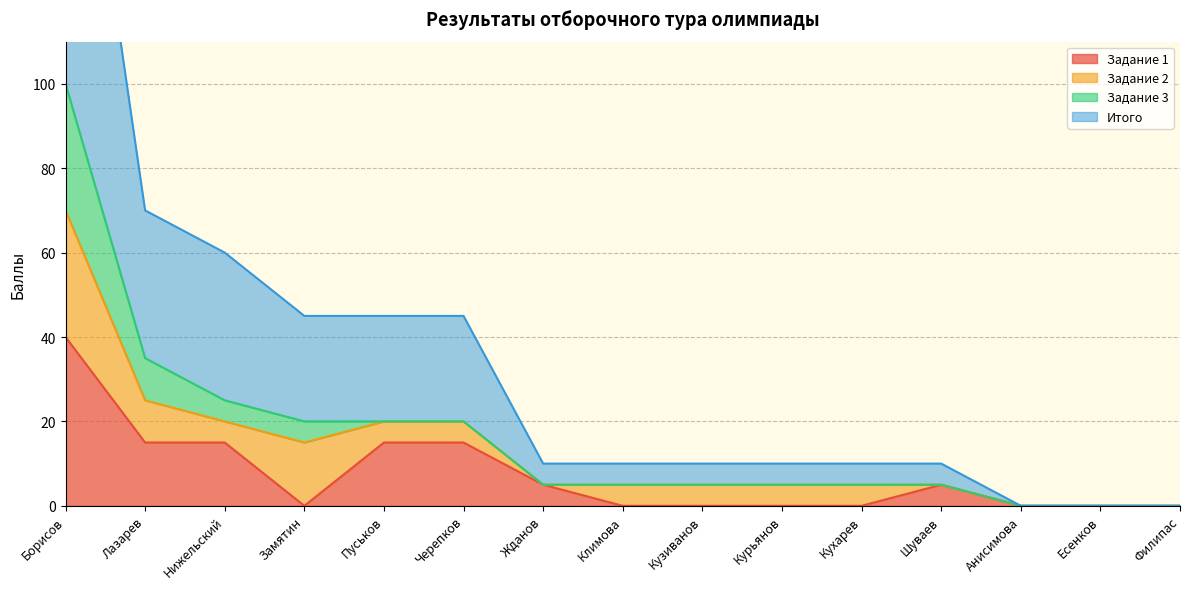

What is the average value of the Задание 1 series?

7